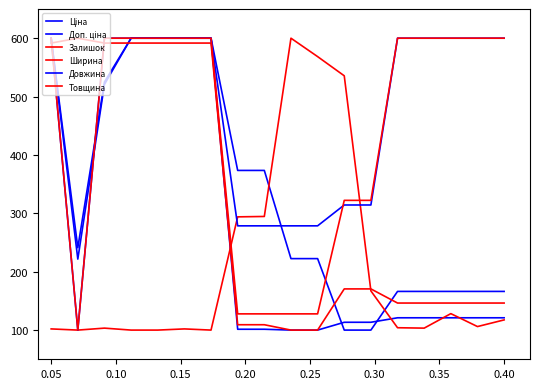

Is this an area chart (filled region under the line)?

No